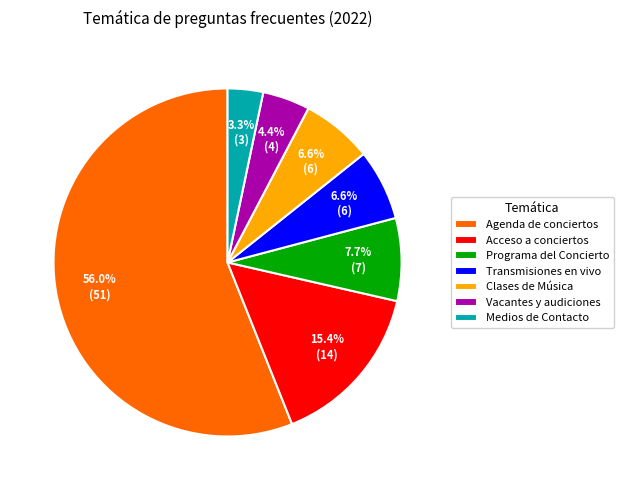

The Programa del Concierto slice represents 1% of the pie. True or false?

False